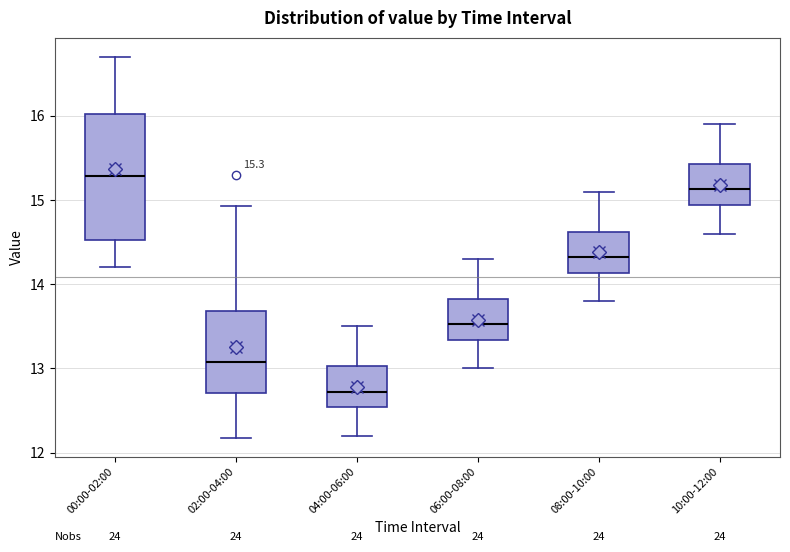

Which box is the tallest, from its lower edge to its upper edge?

00:00-02:00